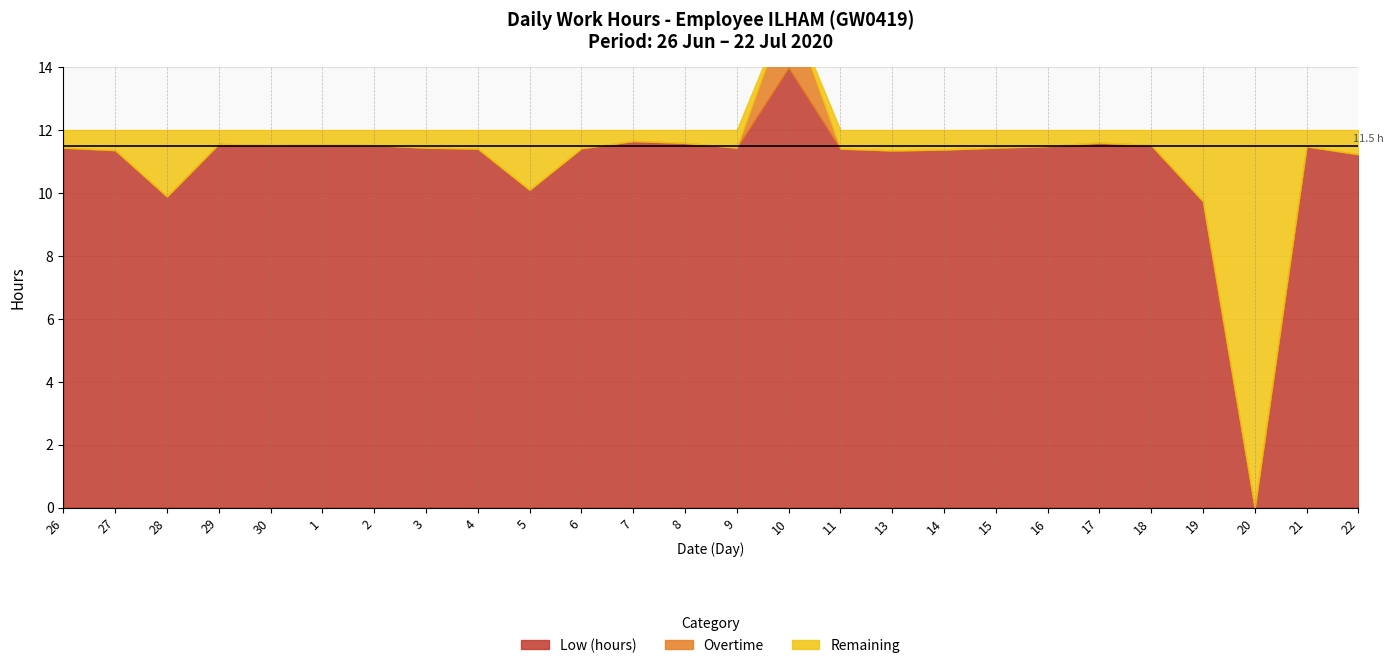

List the labels in order of Low (hours) value, largest first.

10, 7, 17, 8, 29, 1, 30, 2, 18, 16, 21, 26, 3, 9, 15, 6, 4, 11, 14, 27, 13, 22, 5, 28, 19, 20